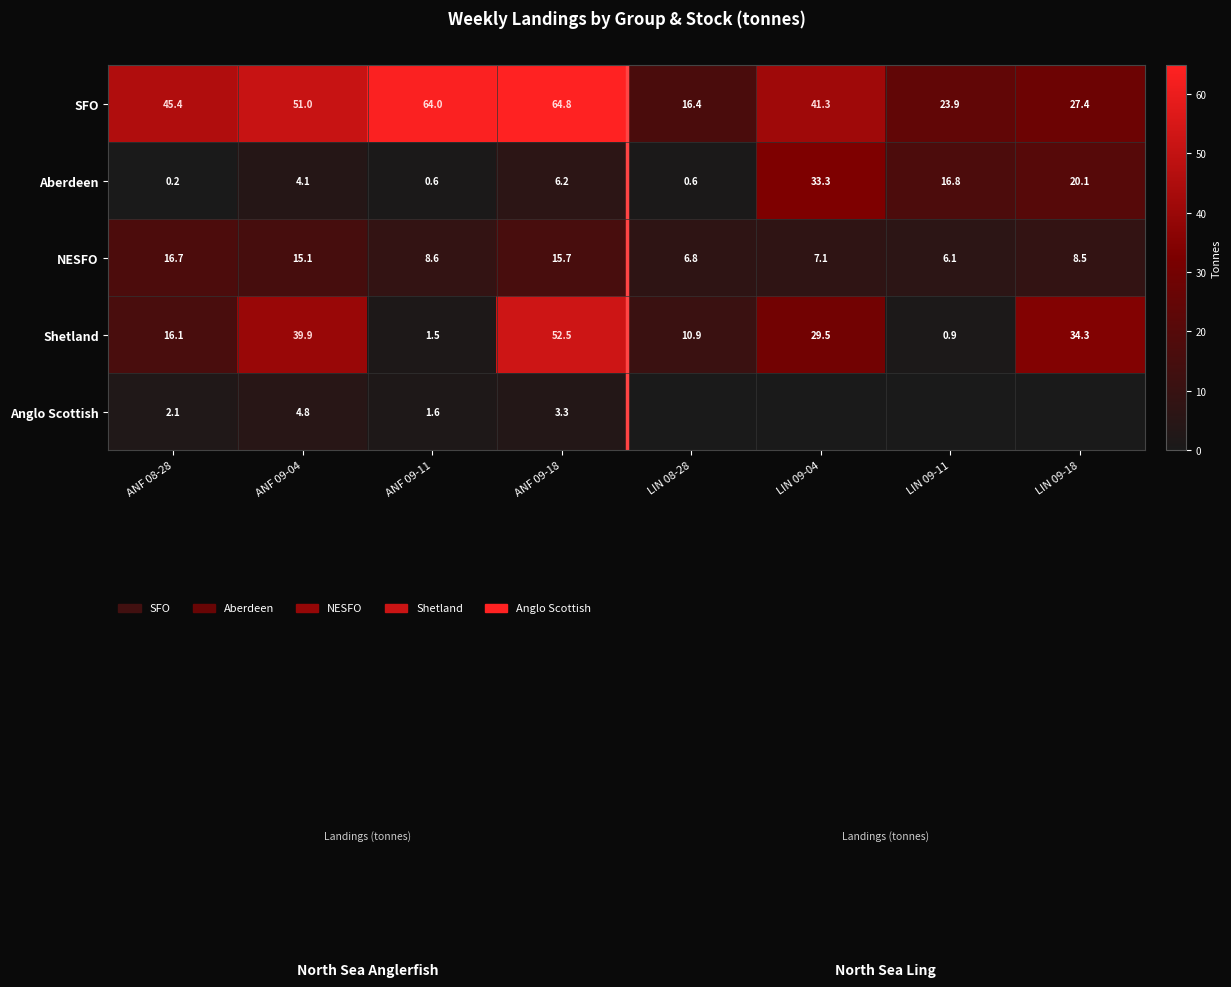

The NESFO series shows 15.1 at ANF 09-04. True or false?

True